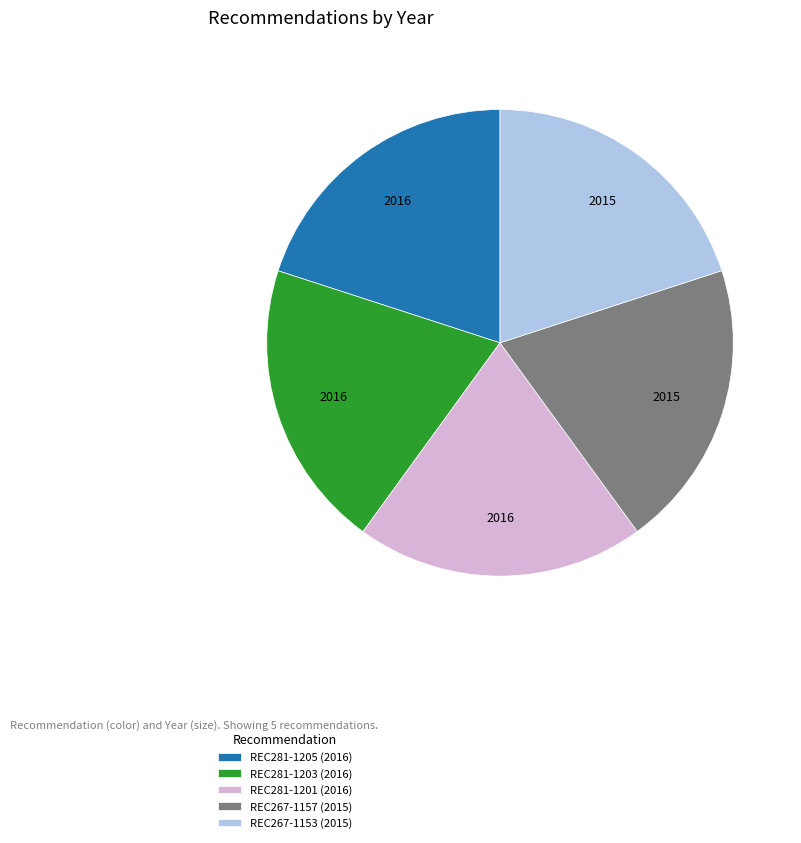

Is it true that REC281-1205 (2016) is 20% of the pie?

True